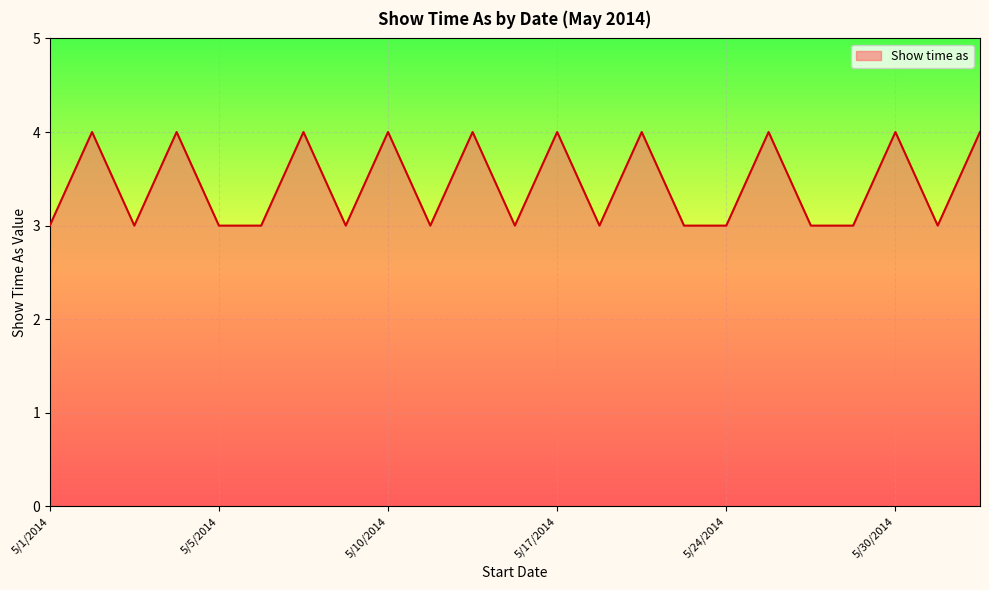

What is the maximum value shown in the chart?

4